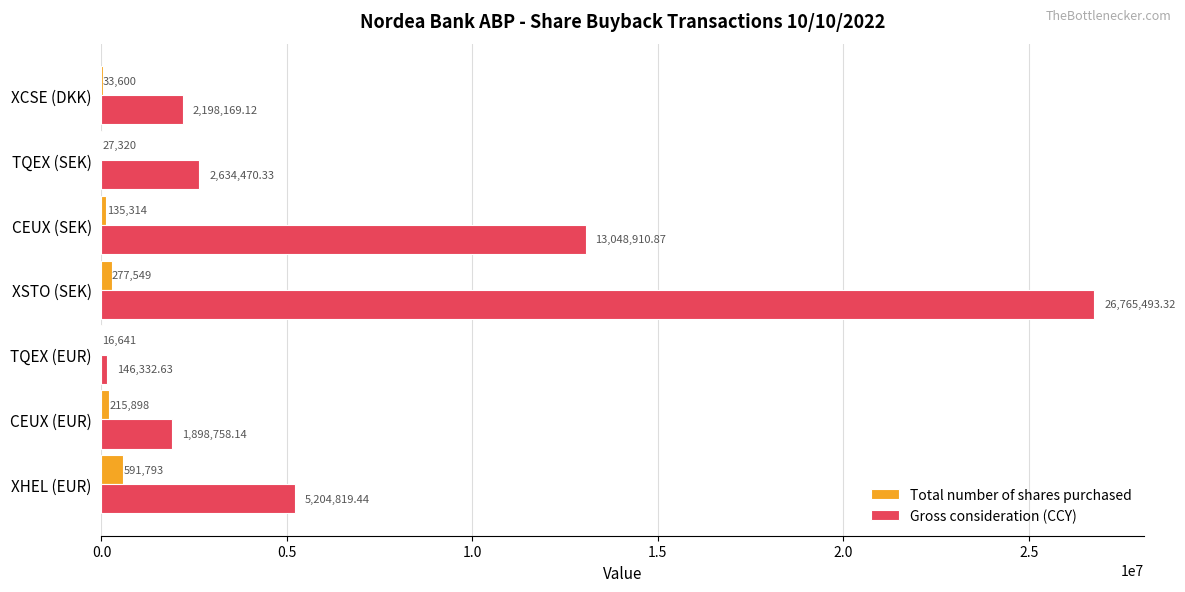

What is the sum of all Total number of shares purchased values?

1298115.0